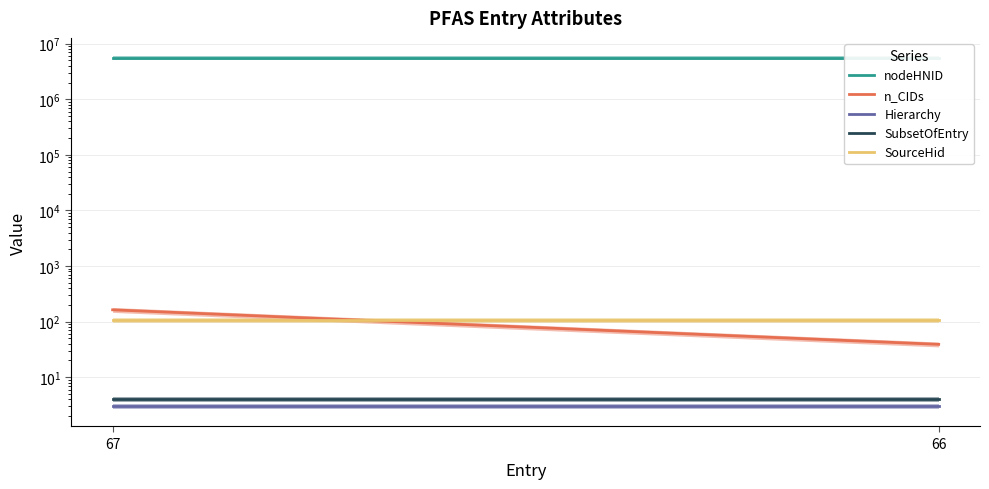

Reading left to right, list all the values displayed in this chart.

nodeHNID: 67=5562058	66=5562057
n_CIDs: 67=163	66=39
Hierarchy: 67=3	66=3
SubsetOfEntry: 67=4	66=4
SourceHid: 67=105	66=105